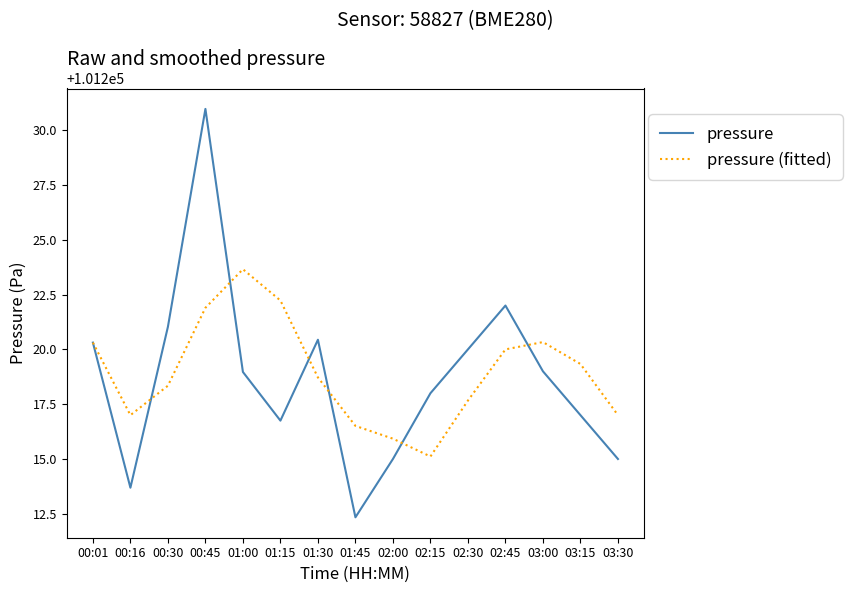

Which series has the largest range (max minus min)?

pressure